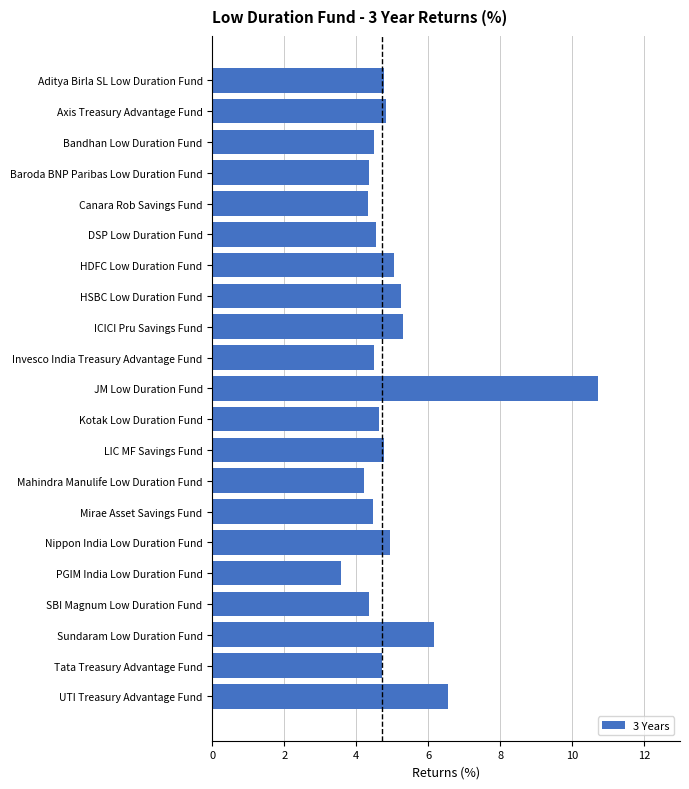

What is the difference between the maximum and second lowest values?

6.5